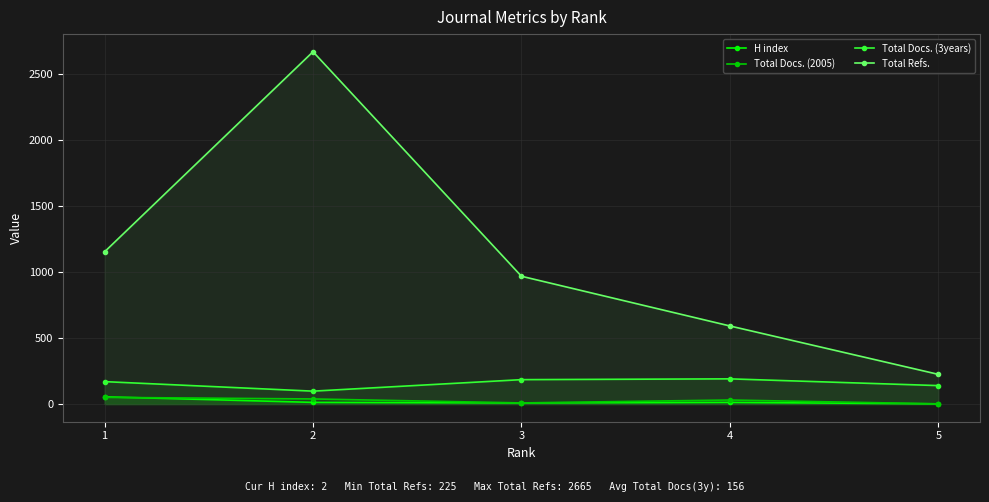

Which series has the widest spread of values?

Total Refs.